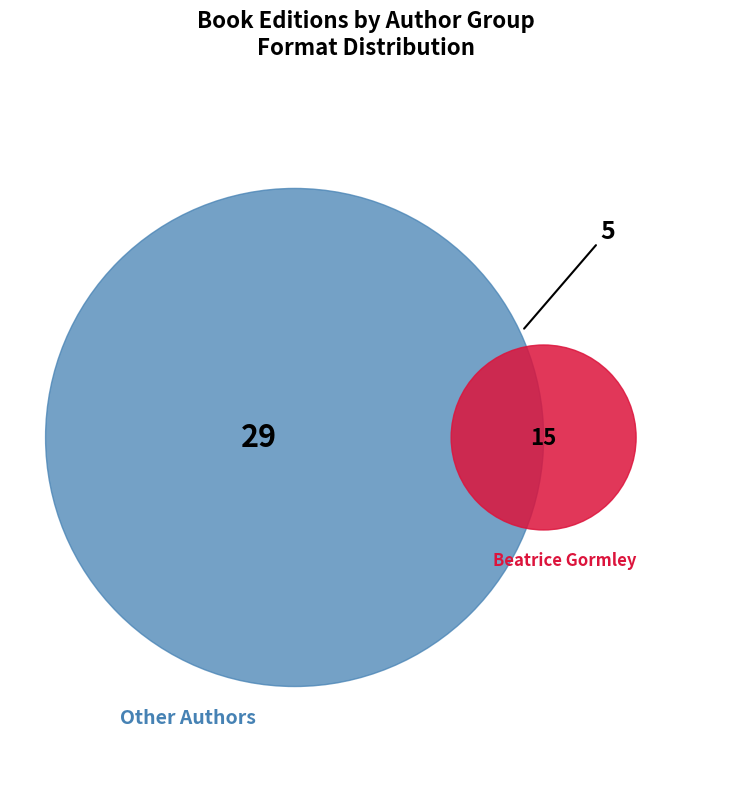

Do Beatrice Gormley (Barack Obama) and Beatrice Gormley (George W. Bush) together represent more than half of the pie?

No